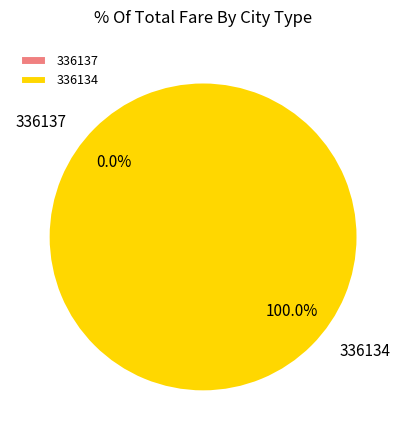

Count the number of slices in the pie.

2